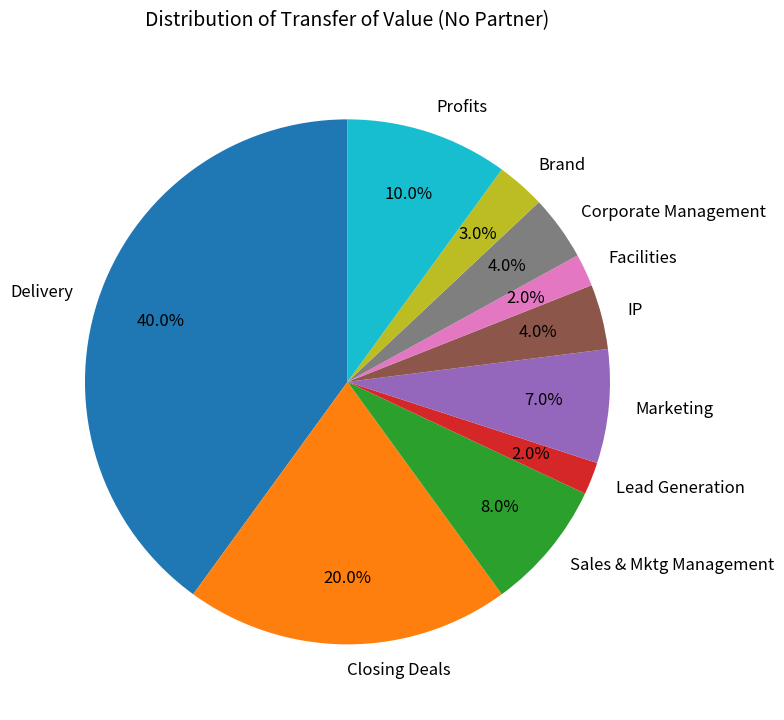

To the nearest percent, what percentage of the pie is Lead Generation?

2%